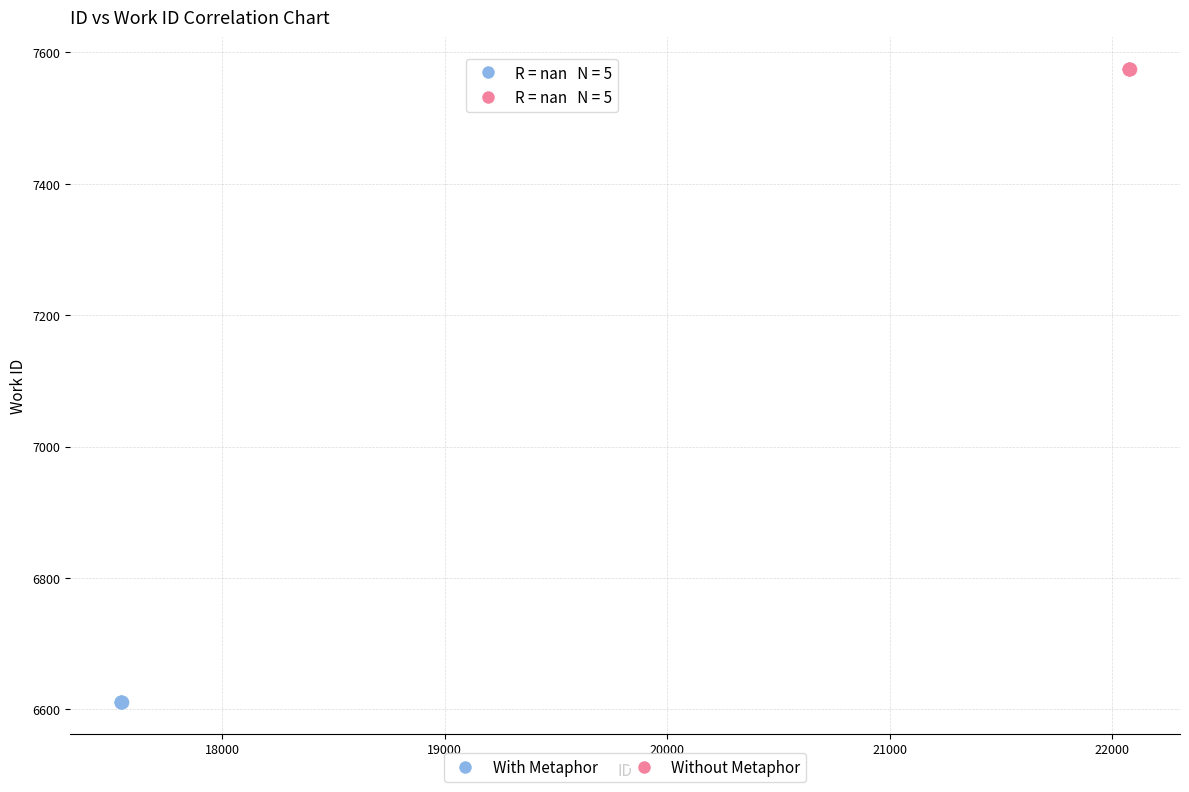

What are all the series names shown in the legend?

With Metaphor, Without Metaphor